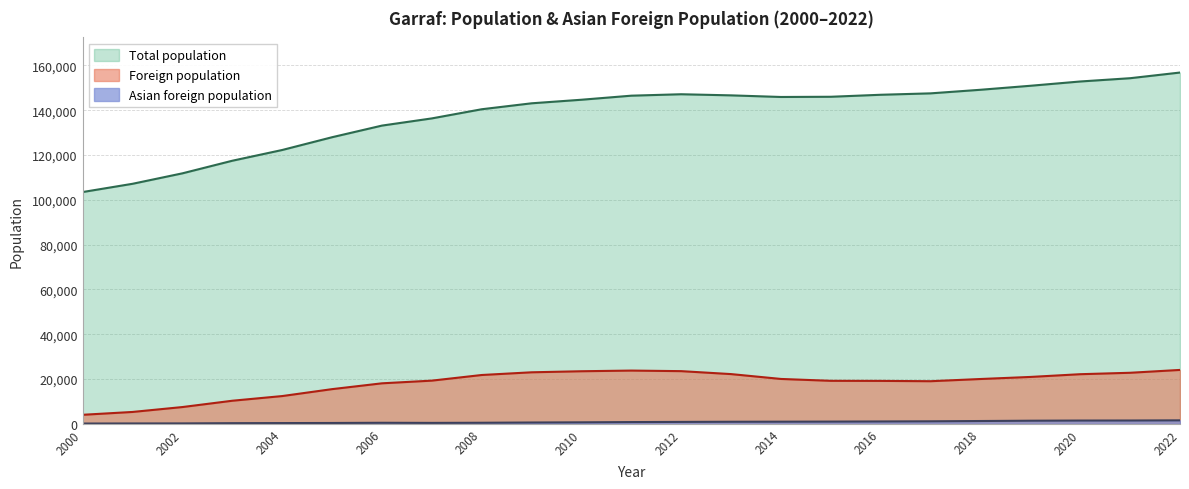

What is the sum of all Foreign population values?

417893